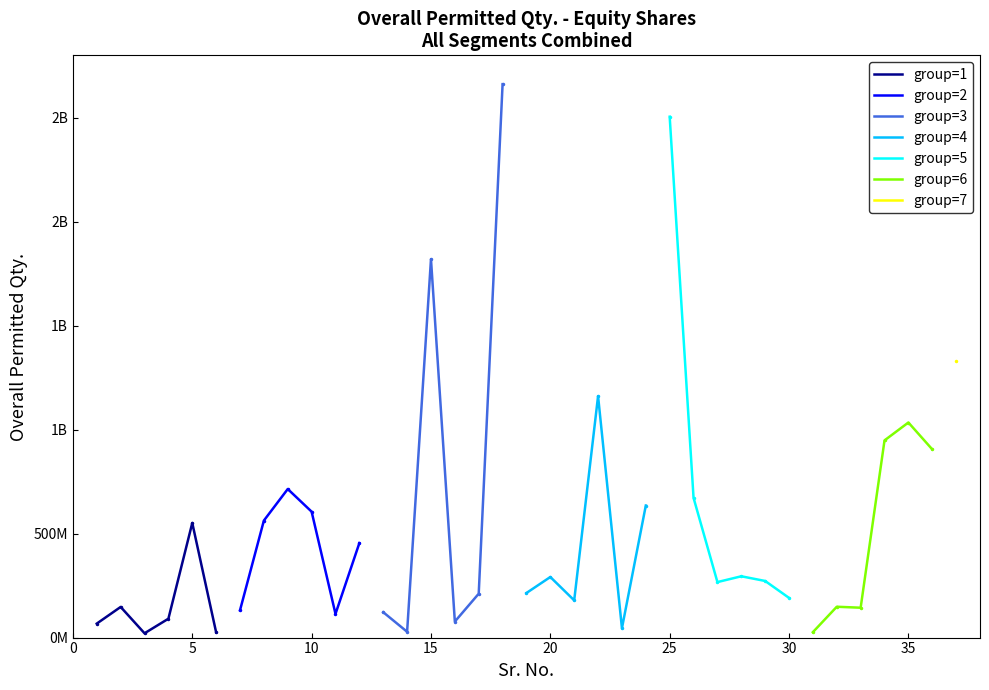

How many data points does each series have?

6